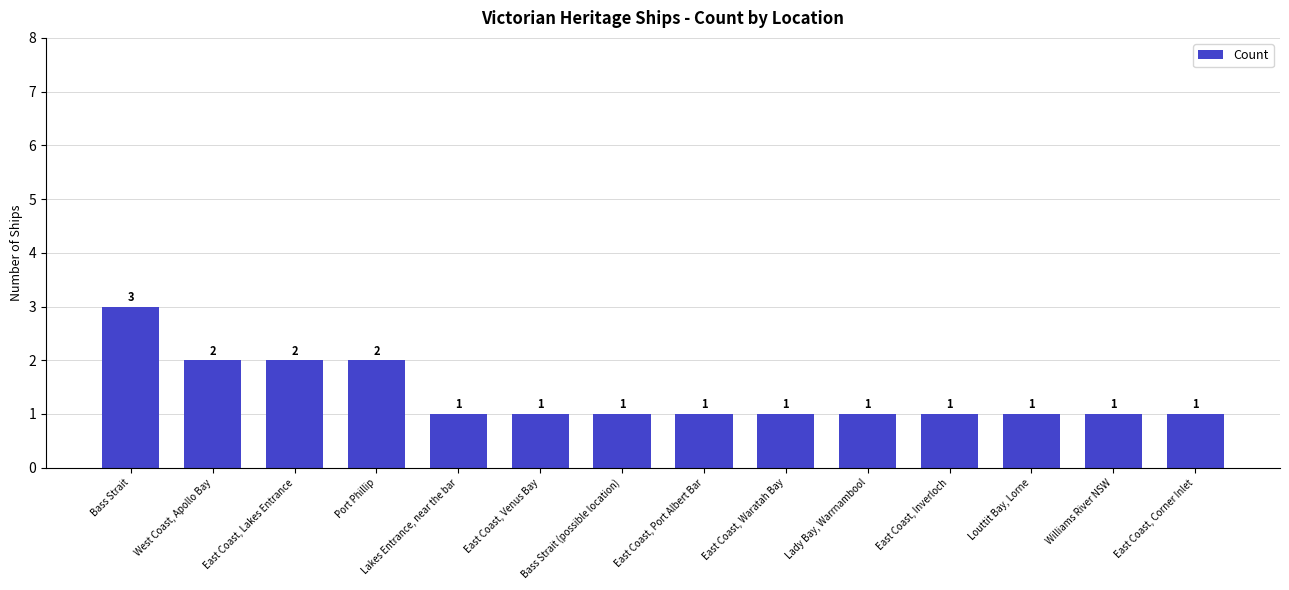

What is the value of the 13th bar from the left?

1